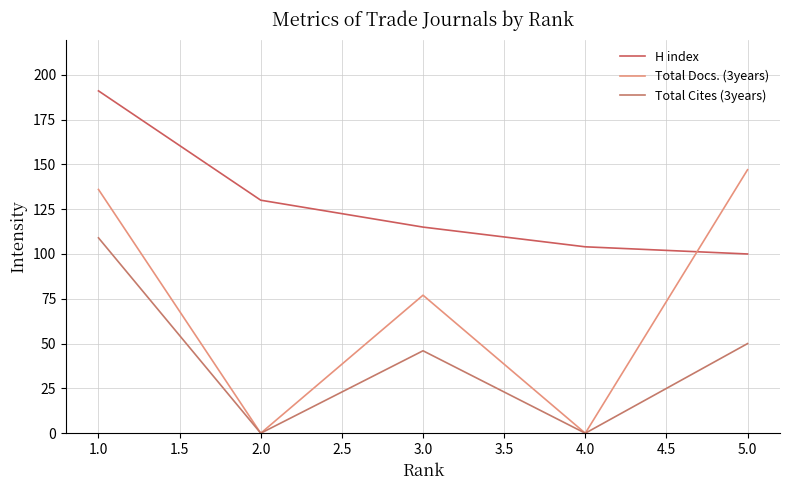

Reading right to left, extract all data points from this chart.

H index: 5.0=100	4.0=104	3.0=115	2.0=130	1.0=191
Total Docs. (3years): 5.0=147	4.0=0	3.0=77	2.0=0	1.0=136
Total Cites (3years): 5.0=50	4.0=0	3.0=46	2.0=0	1.0=109